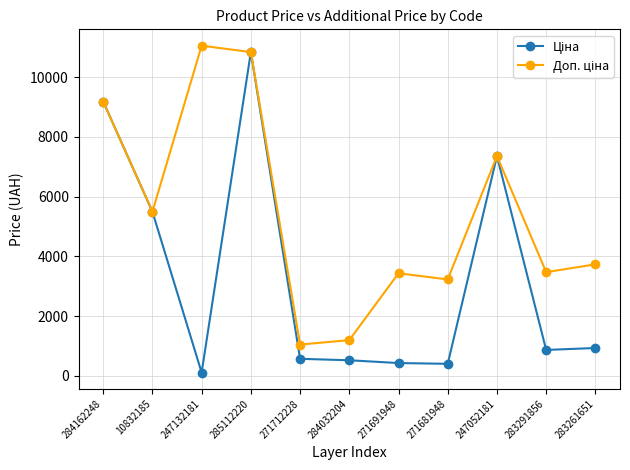

Is this an area chart (filled region under the line)?

No